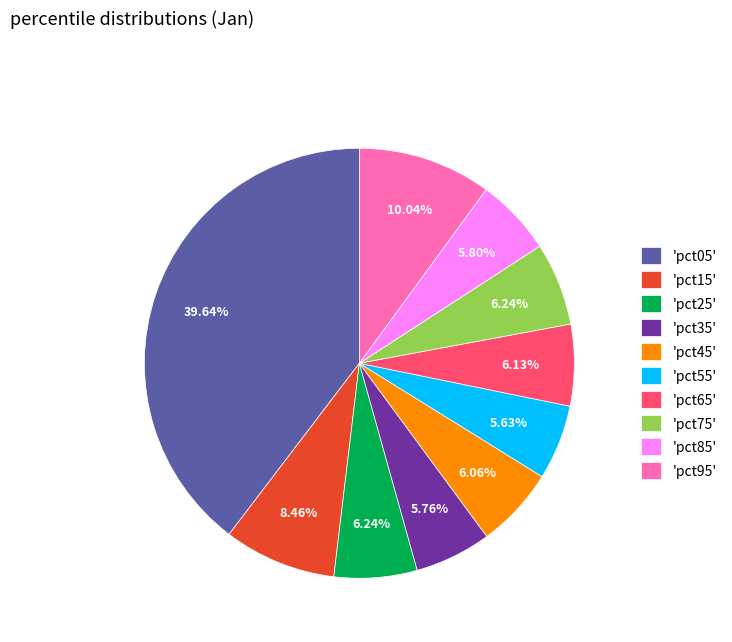

How many slices are in this pie chart?

10